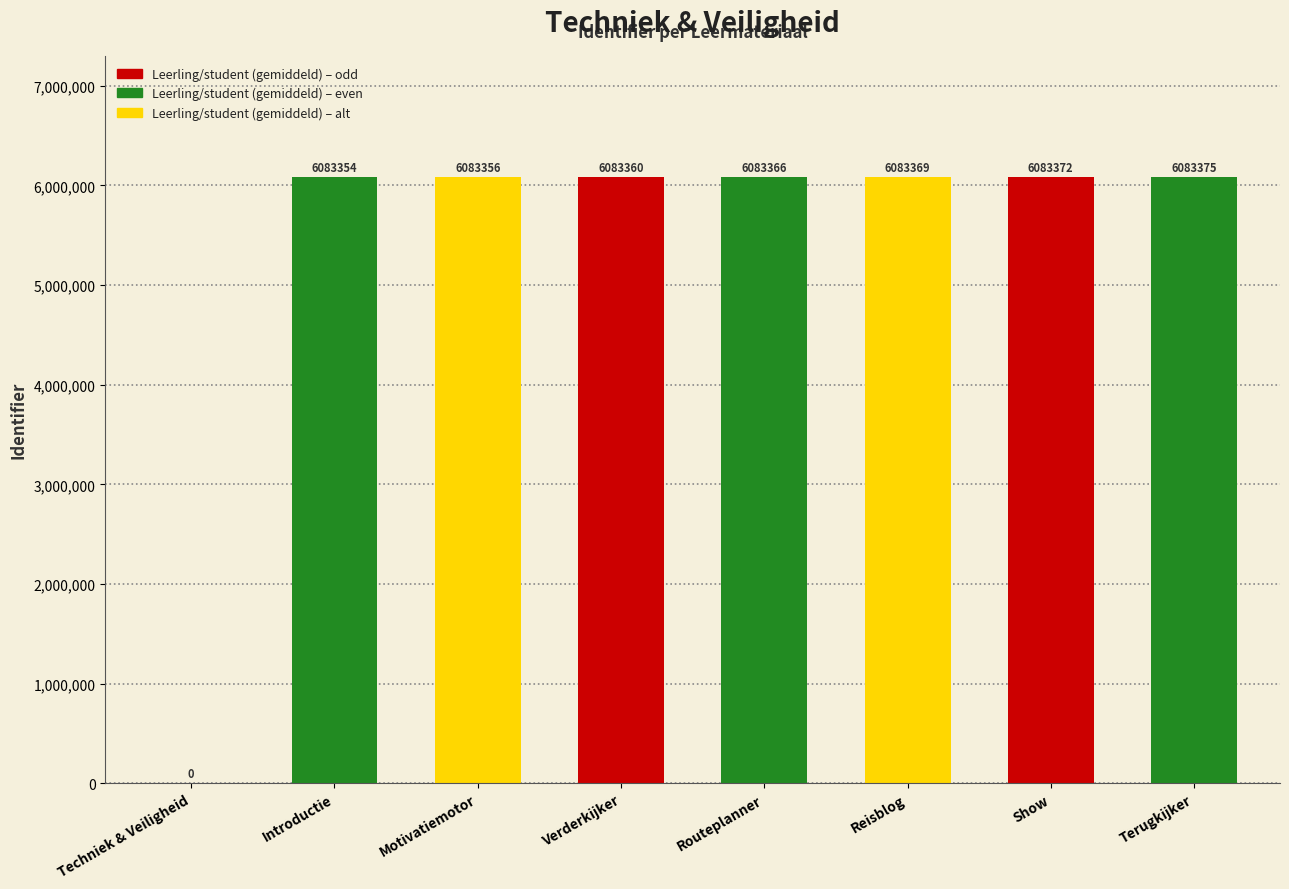

What is the maximum value shown in the chart?

6083375